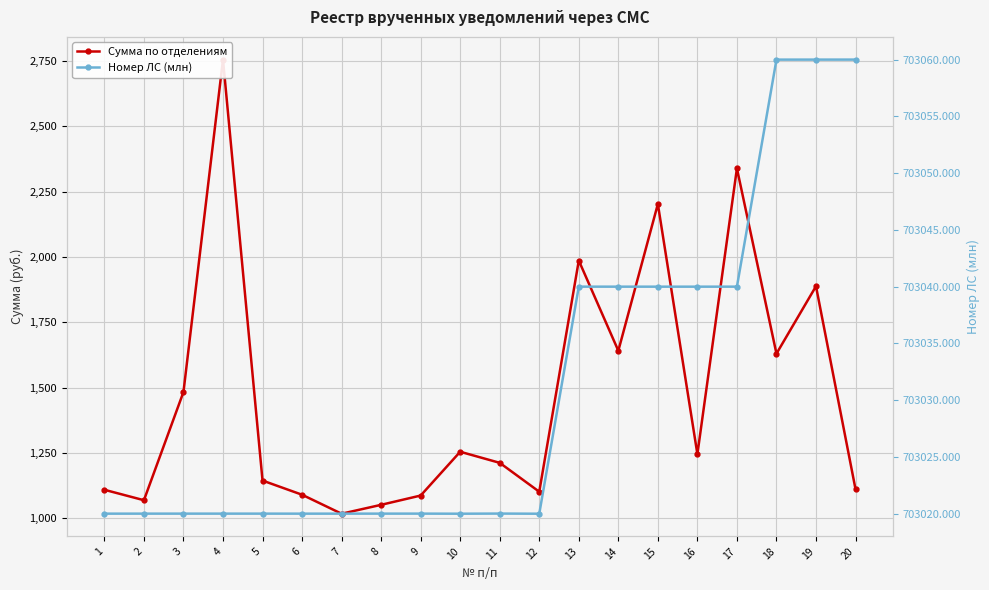

At which category does the chart reach its peak across all series?

20